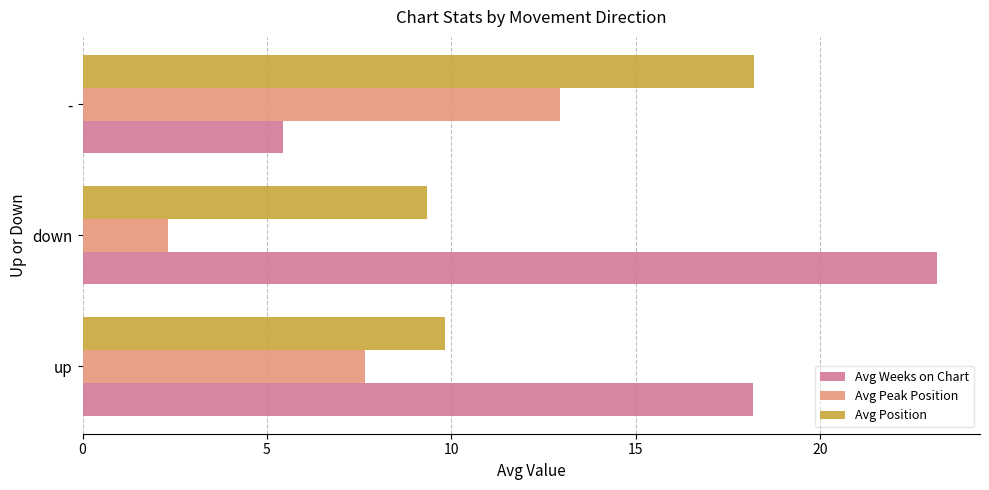

Which series has the widest spread of values?

Avg Weeks on Chart